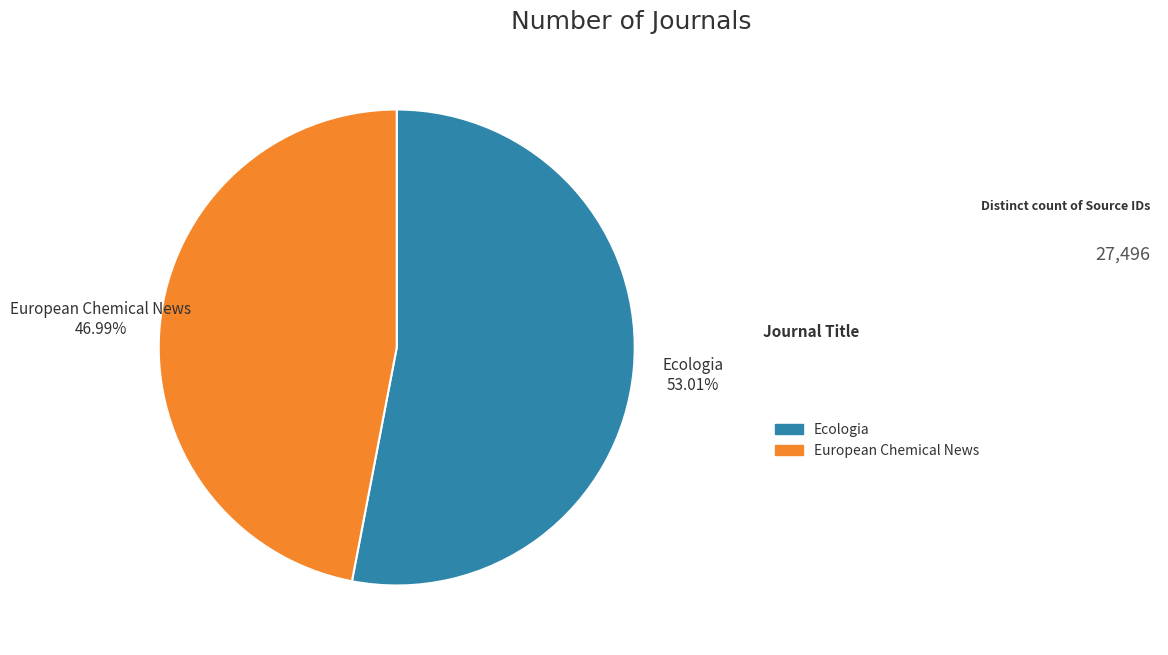

Which has a higher value, European Chemical News or Ecologia?

Ecologia